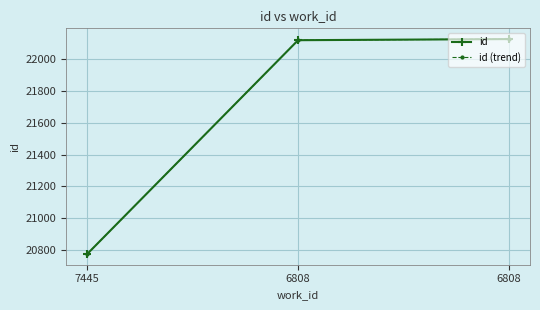

Reading left to right, transcribe all the data shown in this chart.

id: 7445=20776	6808=22118	6808=22125
id (trend): 7445=20776	6808=22118	6808=22125